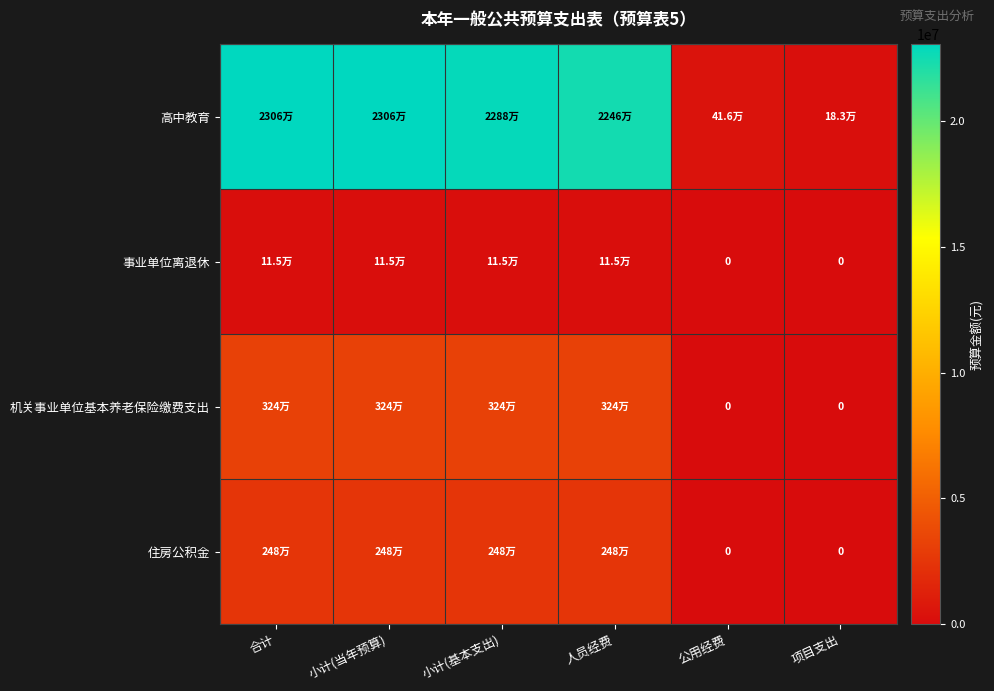

Is it true that 高中教育 equals 10202106.9 at 人员经费?

False